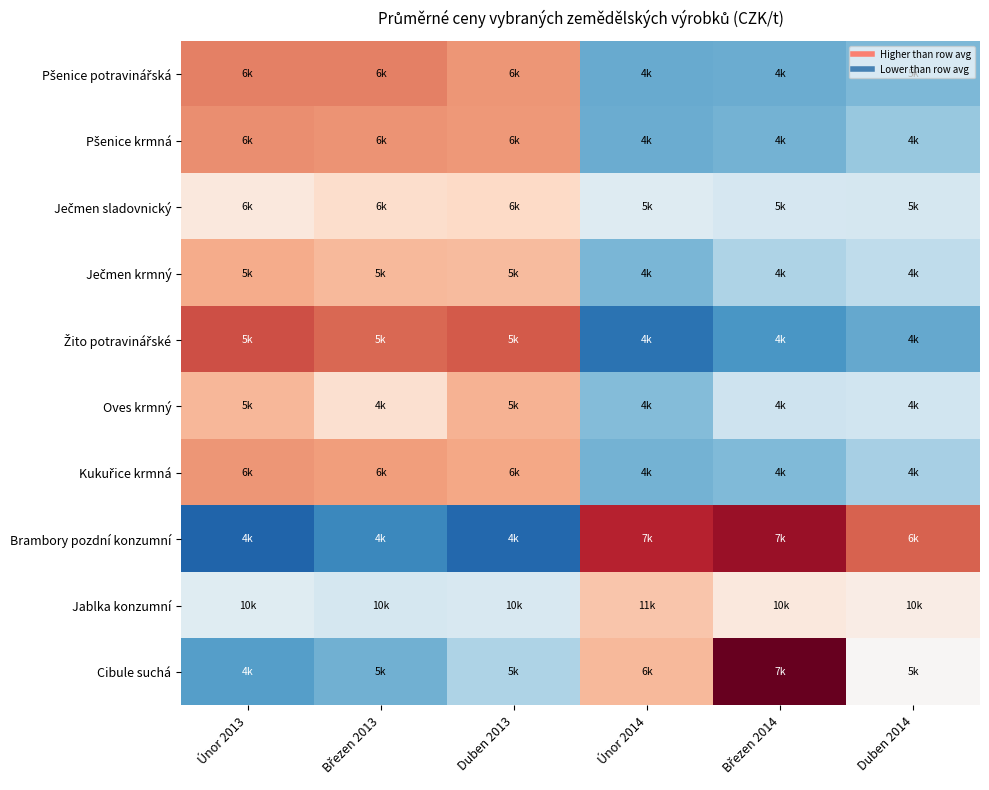

At how many categories does at least one series exceed 0?

6